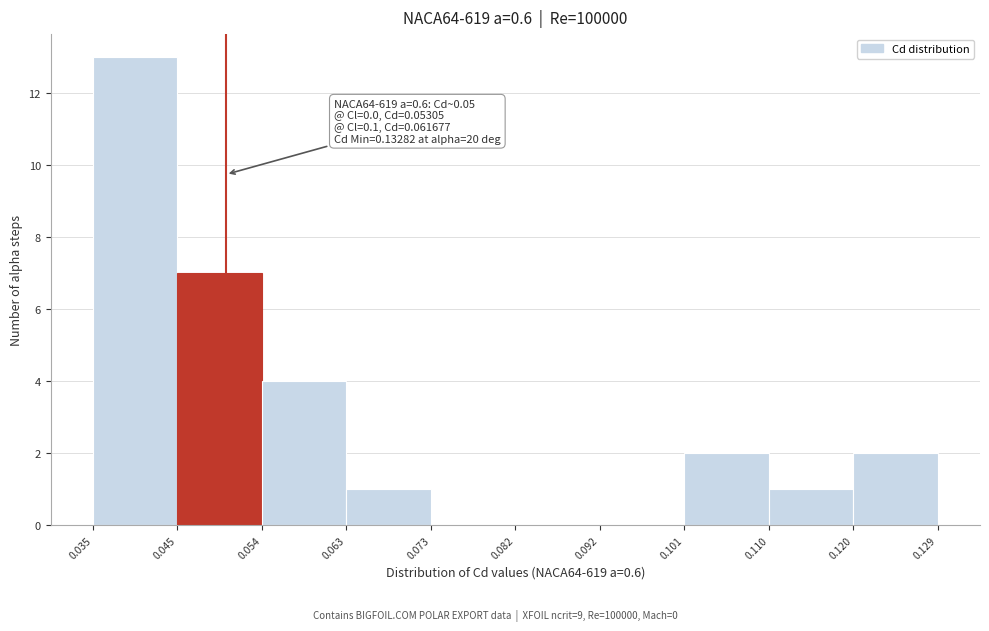

Which range on the x-axis has the tallest bar?

0.035 to 0.045